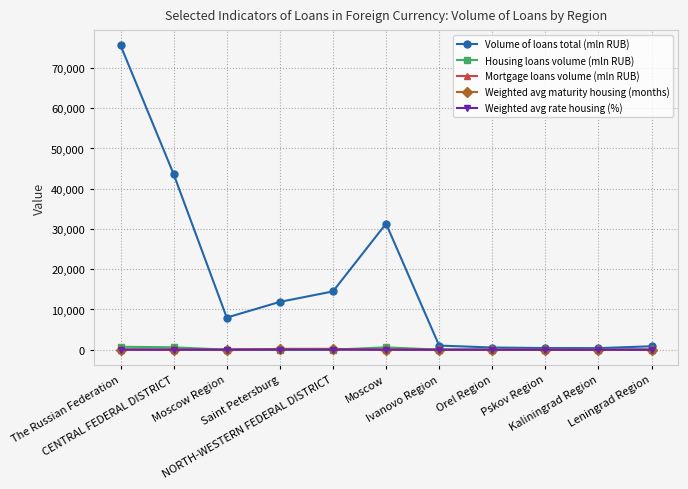

Where does the Volume of loans total (mln RUB) series first go above 7984?

The Russian Federation